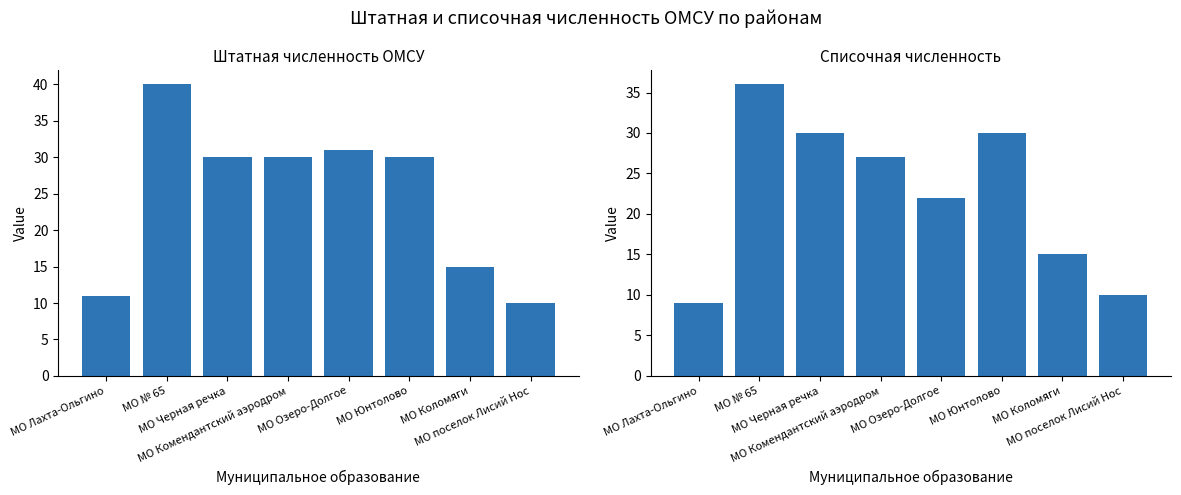

Which has a higher value, МО Черная речка or МО Лахта-Ольгино?

МО Черная речка